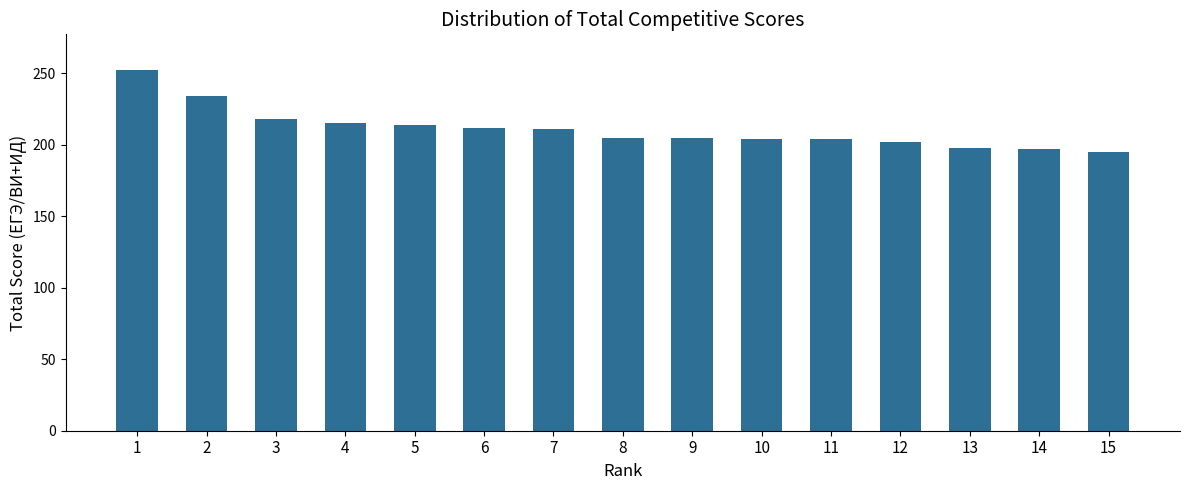

How many series are shown in this chart?

1